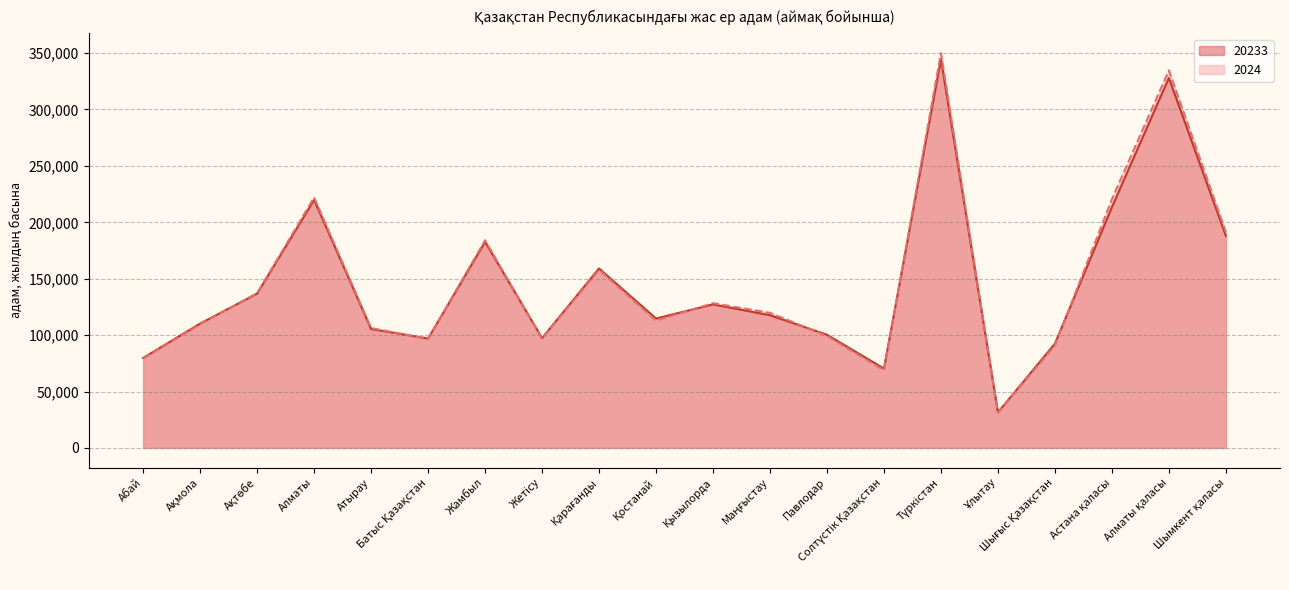

The 2024 series shows 96891 at Жетісу. True or false?

True